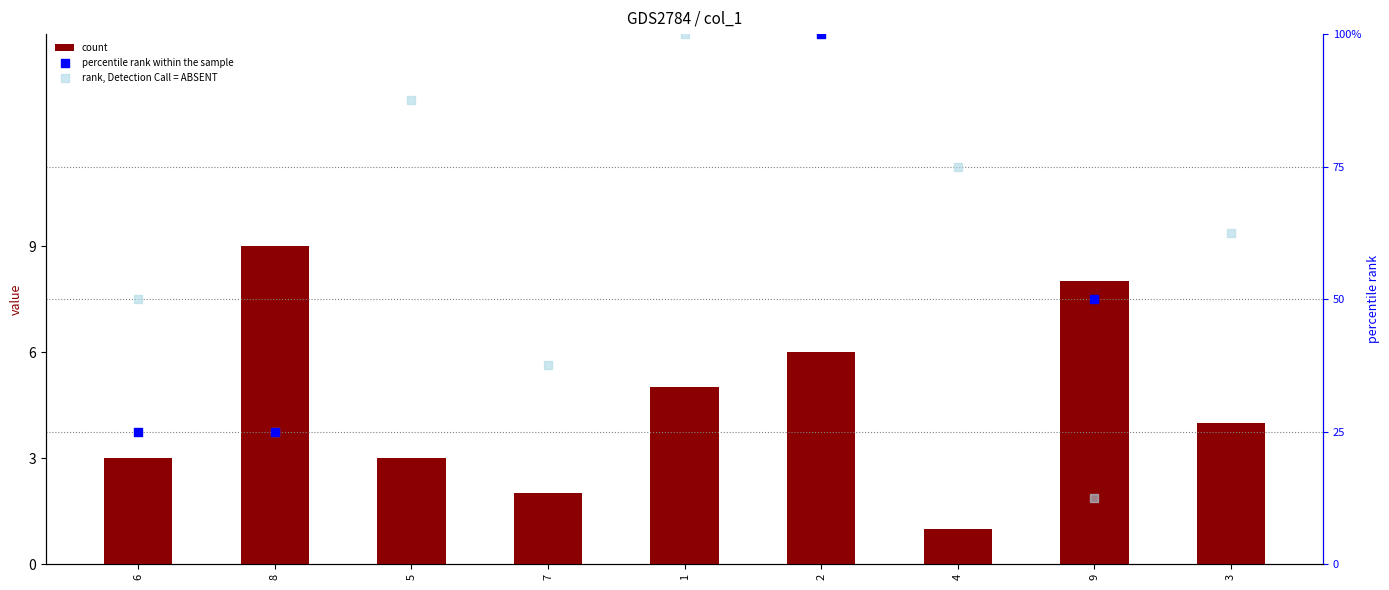

Which series has the largest total across all categories?

percentile rank within the sample